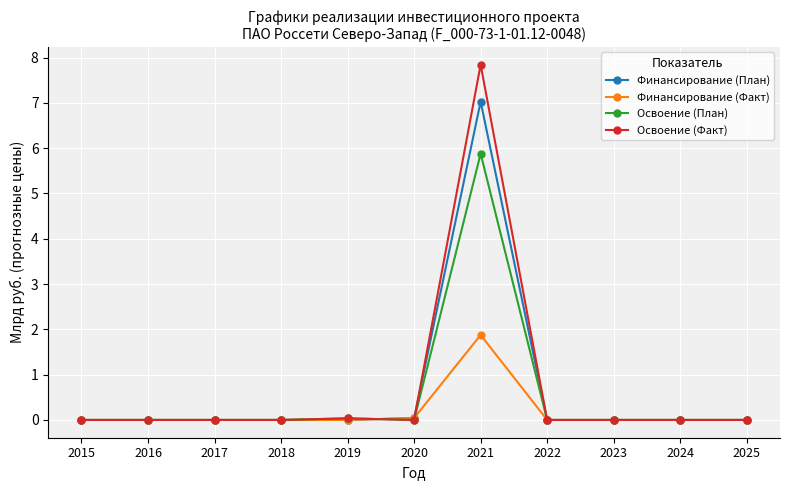

Is it true that Освоение (Факт) equals -4.4 at 2023?

False